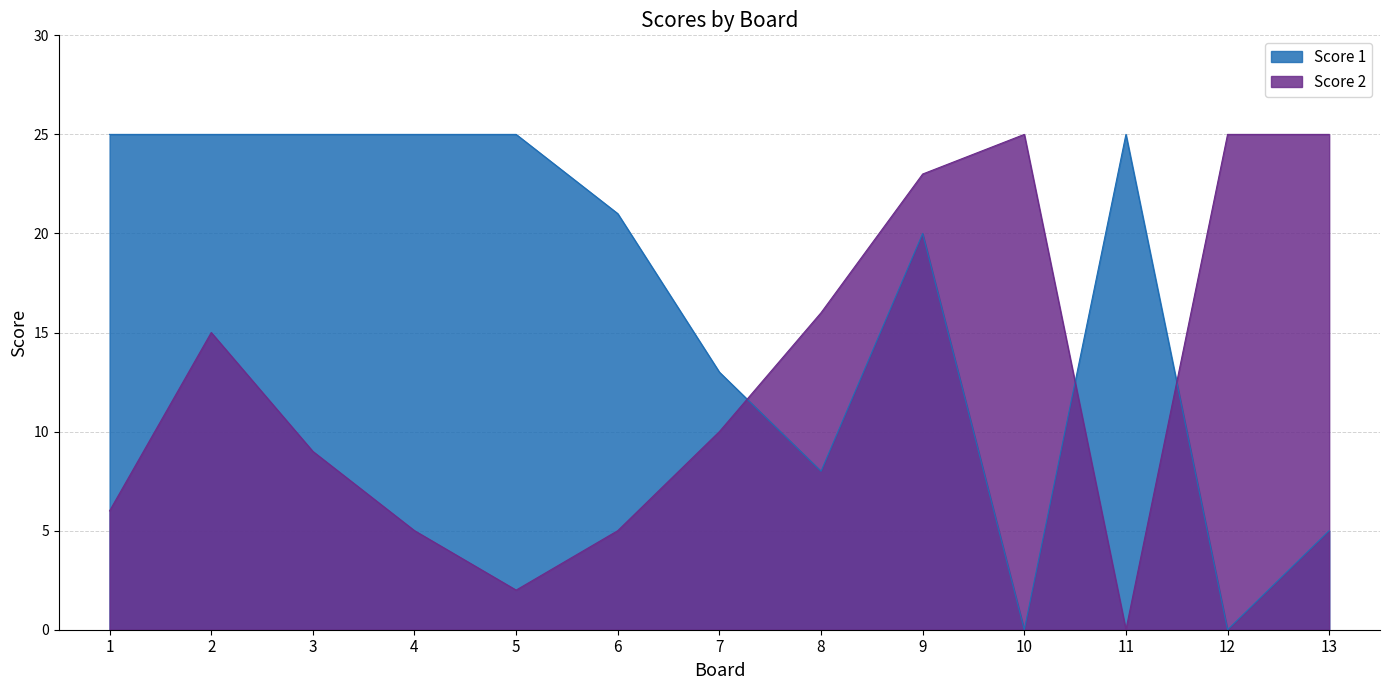

At how many categories does at least one series exceed 20?

11